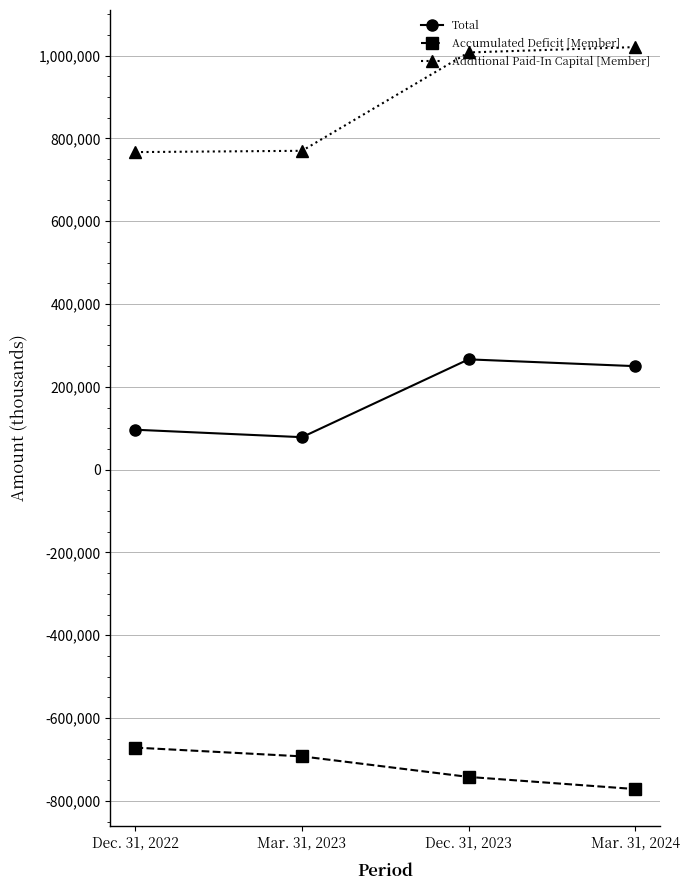

True or false: Additional Paid-In Capital [Member] and Accumulated Deficit [Member] intersect in this chart.

False